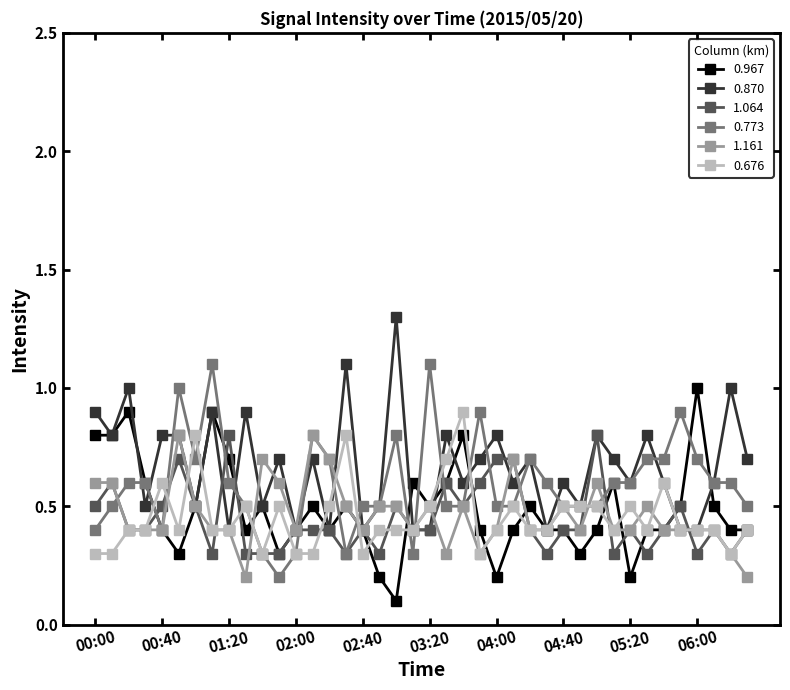

What is the value of the 0.676 point at the 27th from the left?

0.4